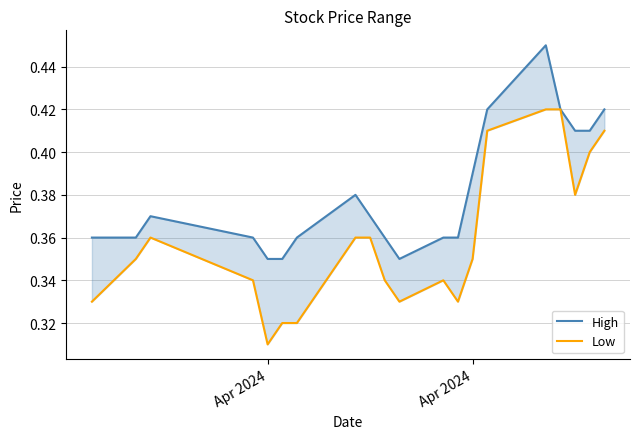

What are all the series names shown in the legend?

High, Low